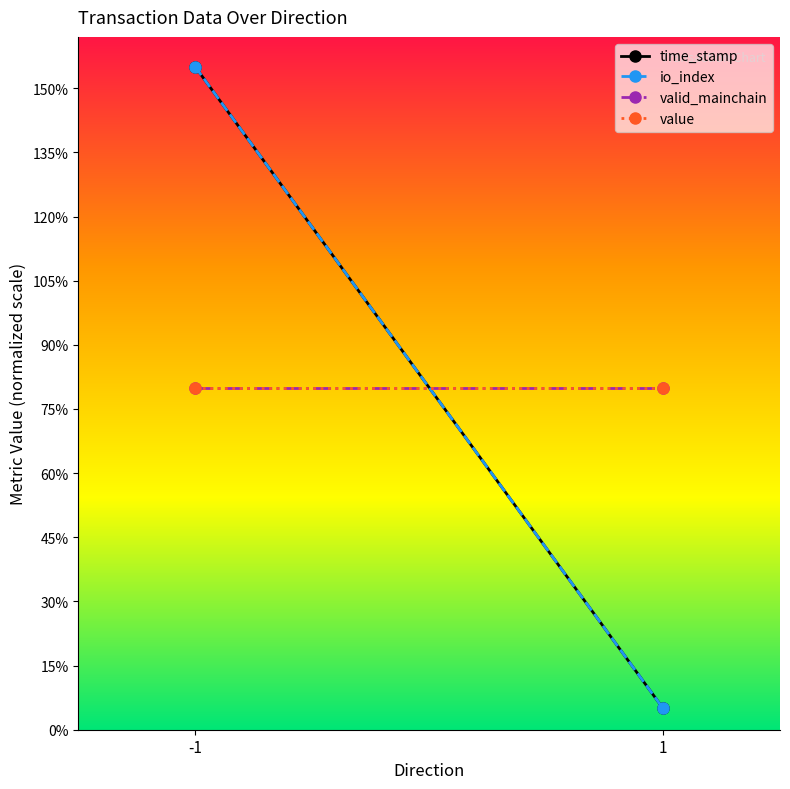

What is the greatest value displayed?

1550000000